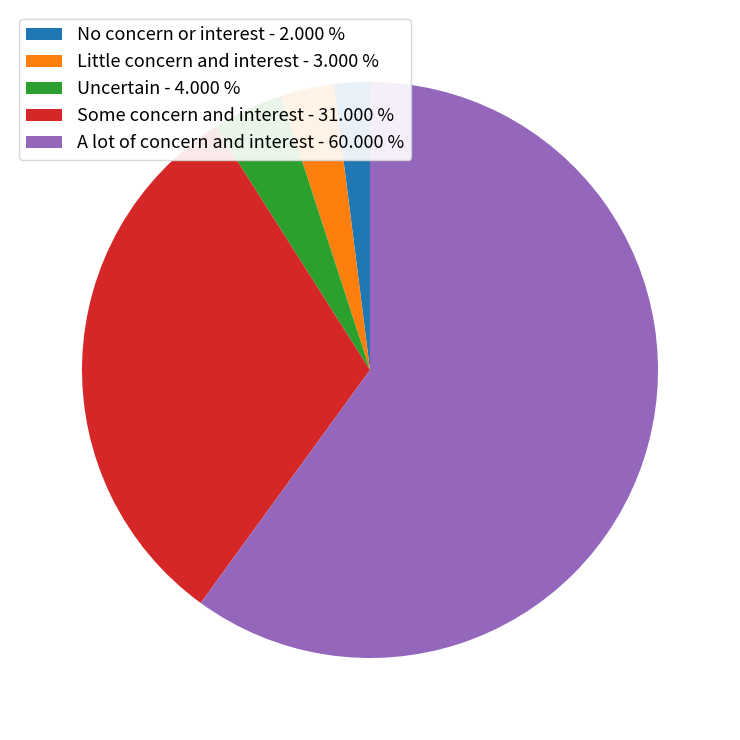

True or false: No concern or interest accounts for 2% of the total.

True